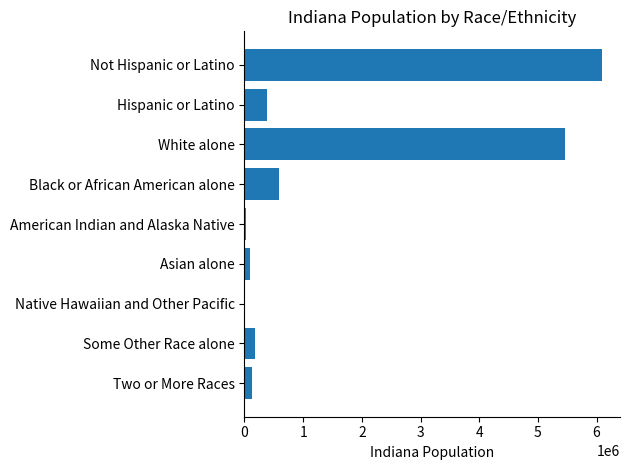

The chart shows a value of 6094095 at Not Hispanic or Latino. True or false?

True